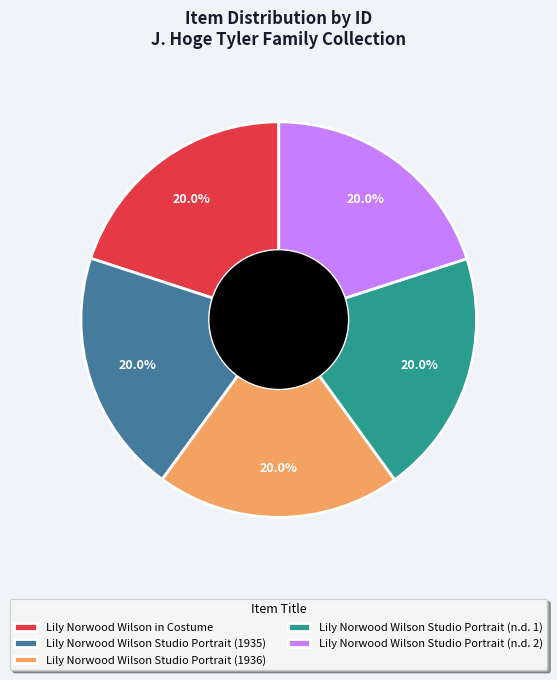

Count the number of slices in the pie.

5